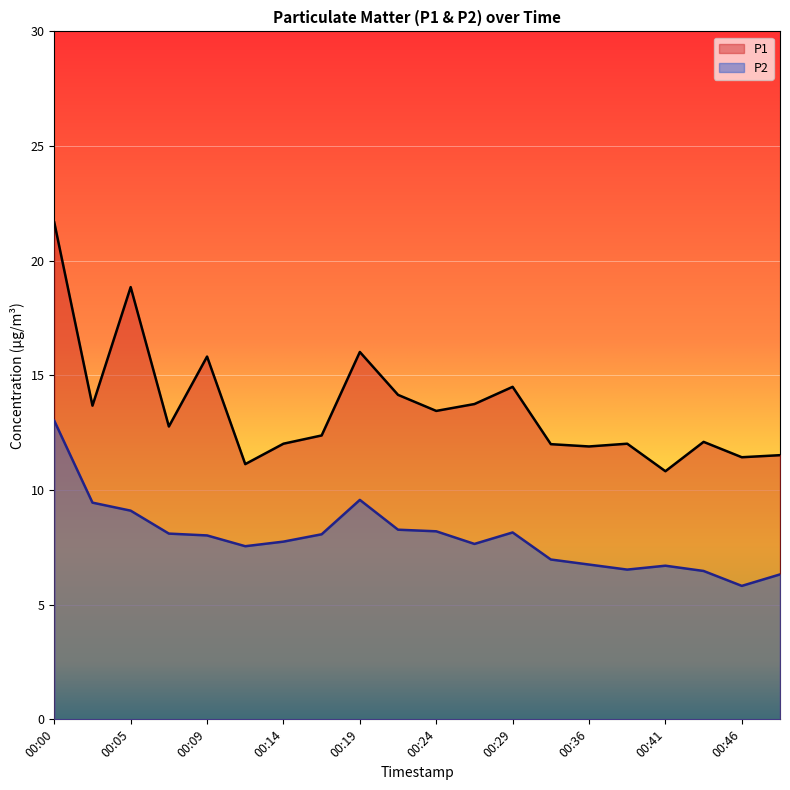

At which label is P2 closest to 9?

00:05